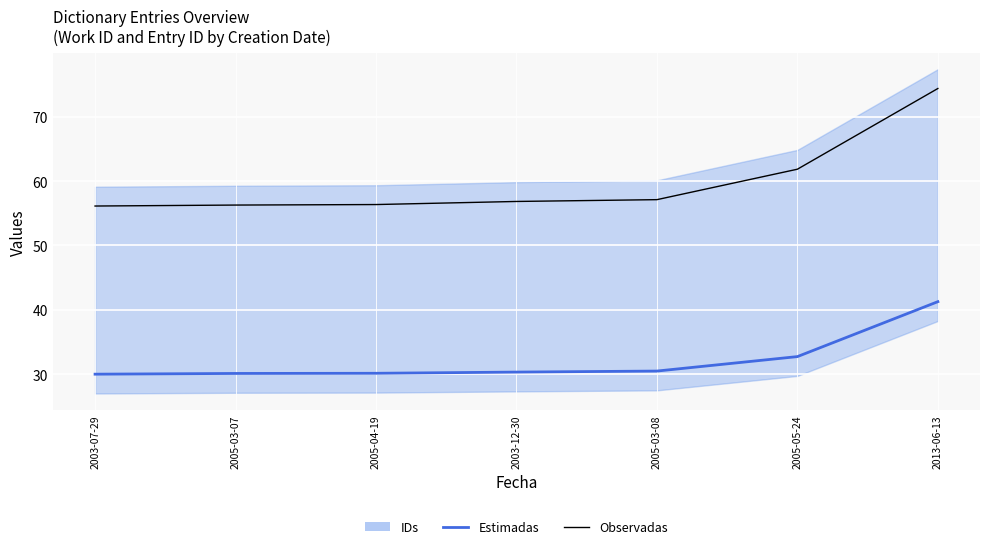

What is the maximum value for Estimadas?

41.3